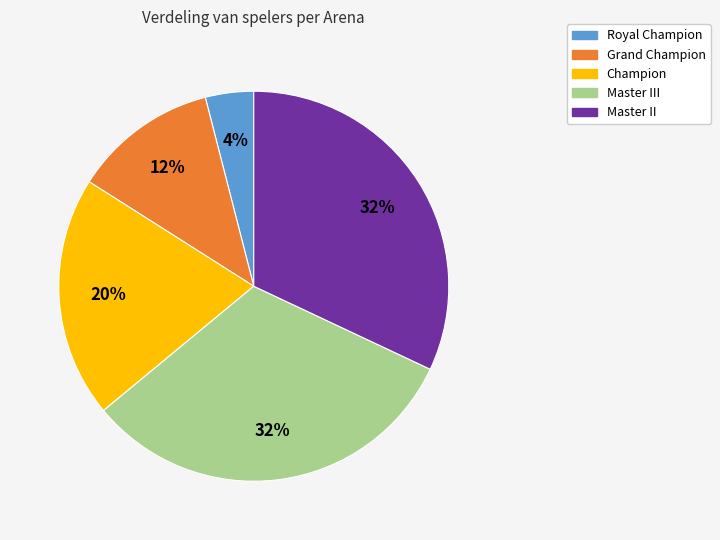

To the nearest percent, what is the average slice percentage?

20%